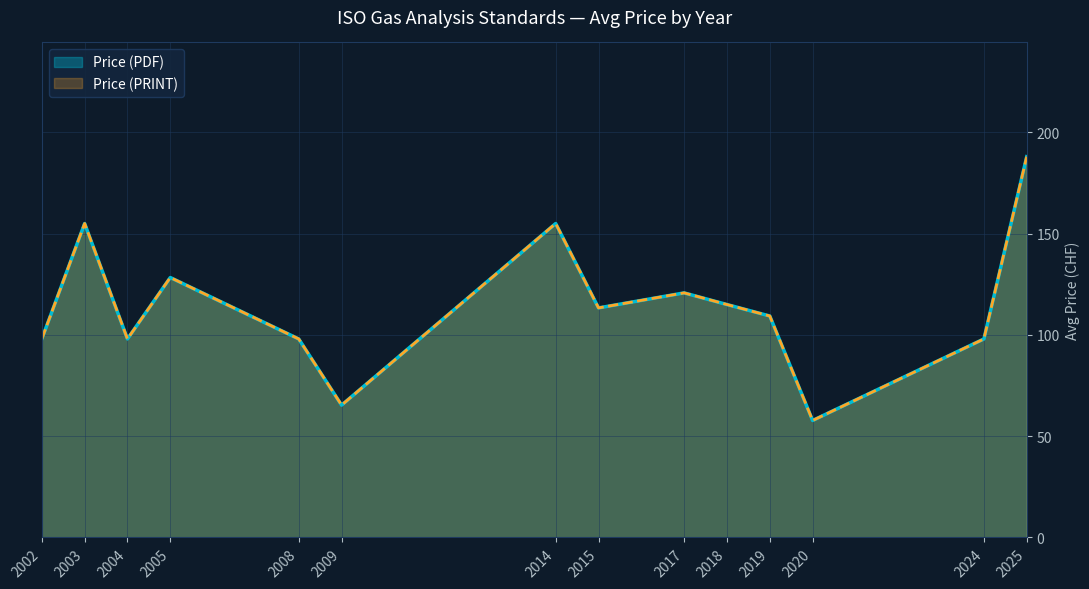

How many interior local peaks does the Price (PRINT) series have?

4